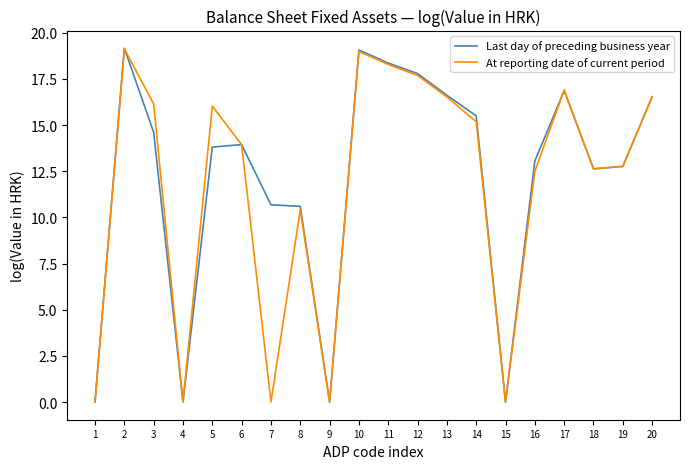

The At reporting date of current period series shows 4.6 at 6. True or false?

False